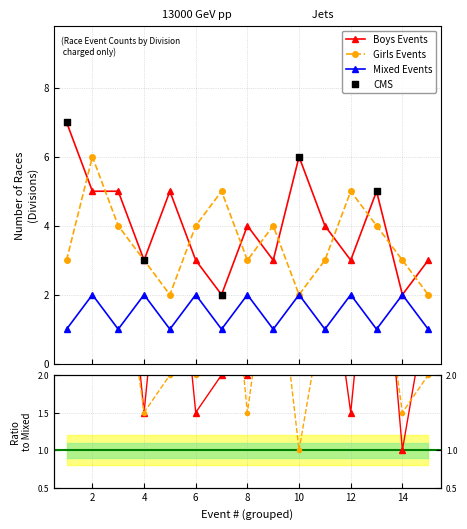

Which series contains the highest Y value?

Boys Events